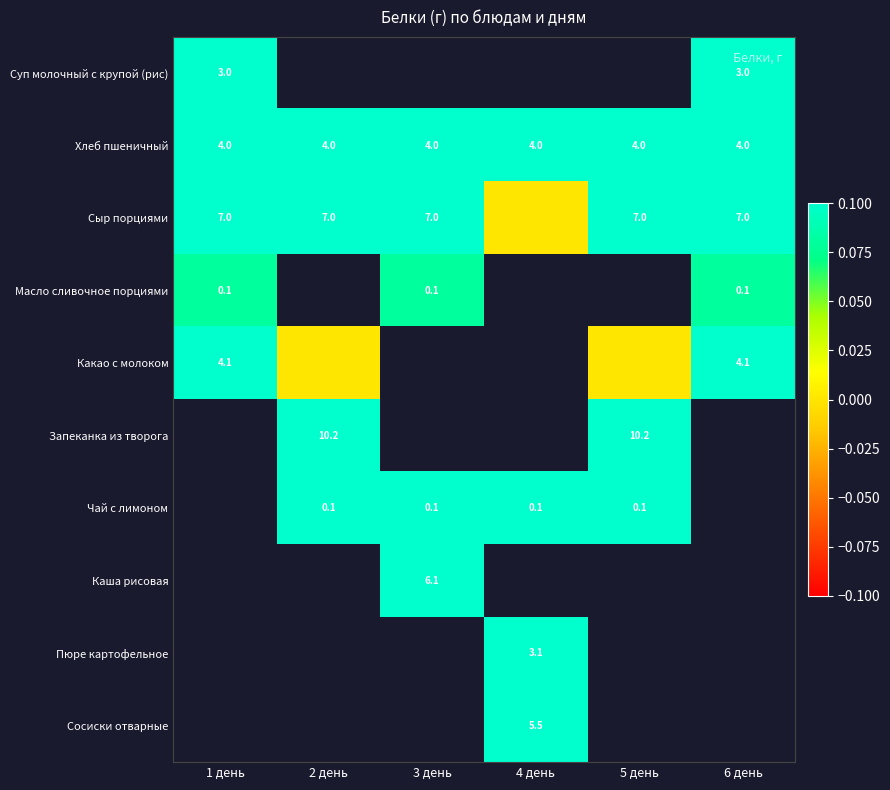

Is the value of Хлеб пшеничный at 1 день greater than the value of Сыр порциями at 5 день?

No